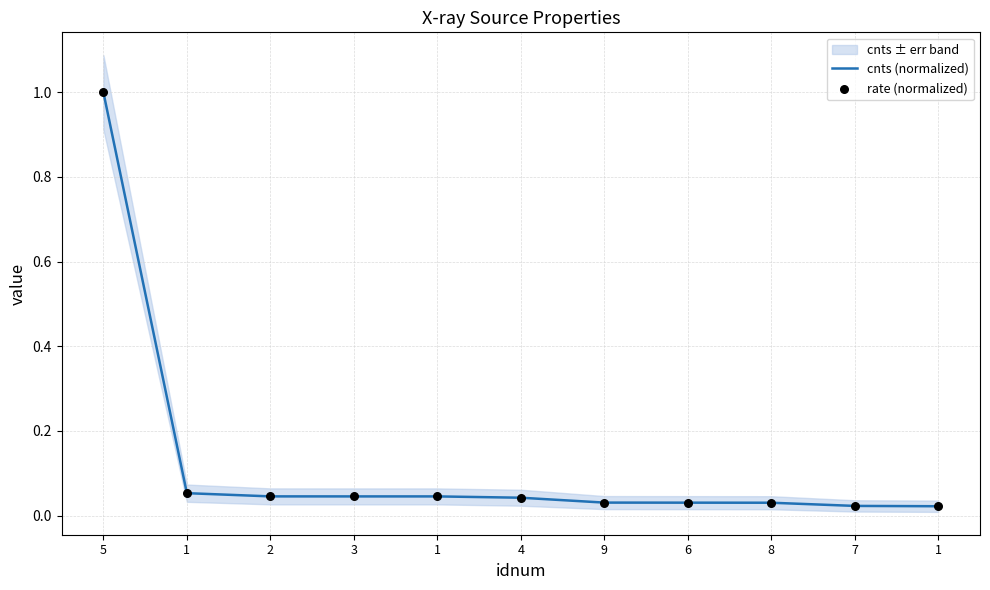

At how many categories does at least one series exceed 0?

11